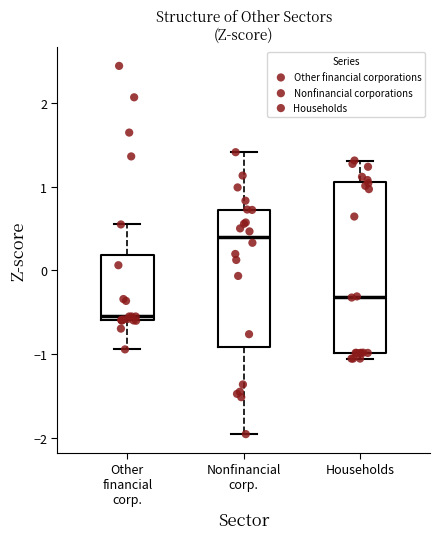

Which box's median line is the lowest?

Other financial corp.